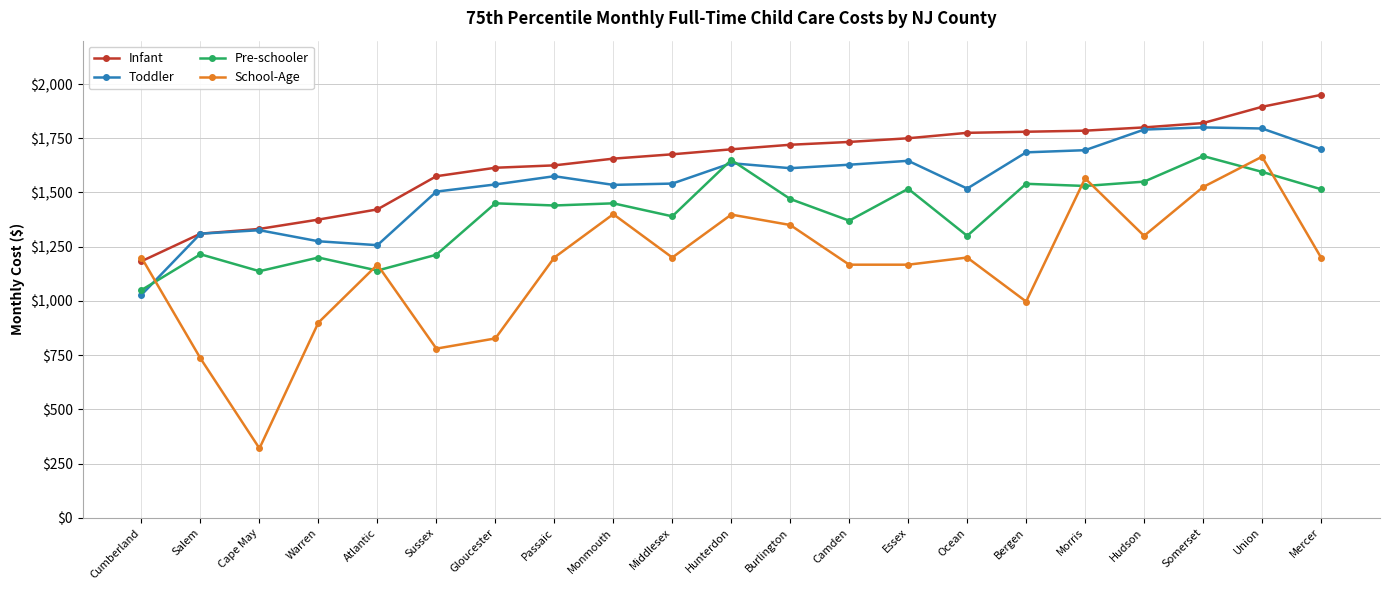

The value of Toddler at Camden is 1628. True or false?

True